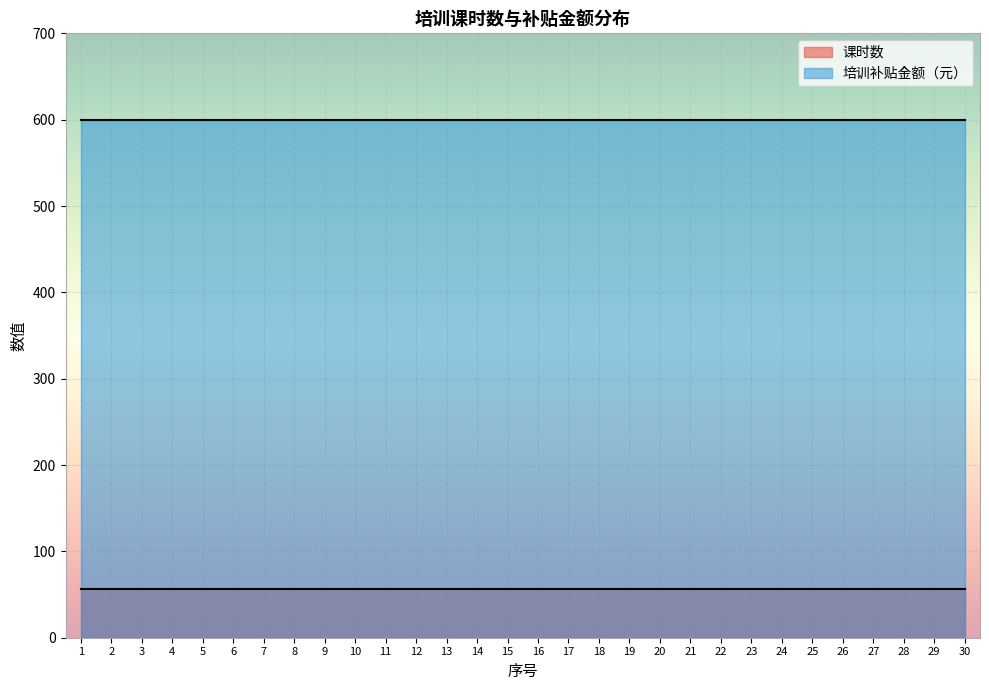

Which series changed the most between 6 and 7?

课时数